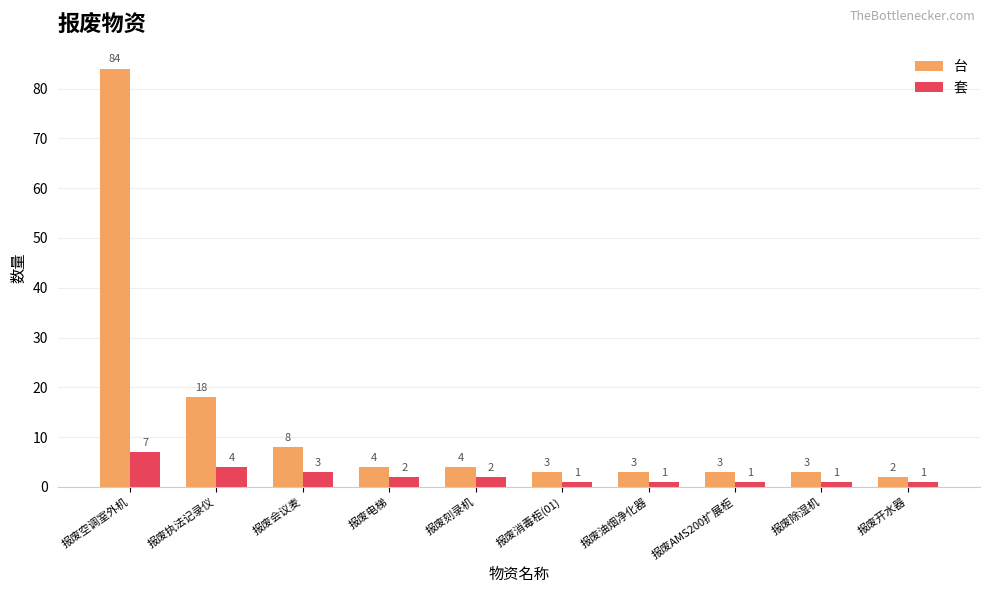

At which label does 套 first exceed 2?

报废空调室外机